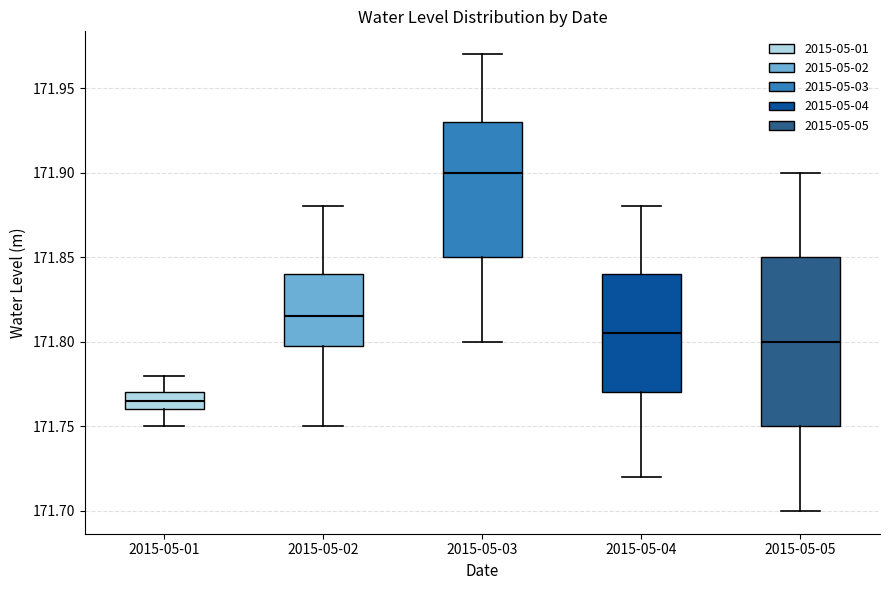

Reading left to right, transcribe this box plot: for each box, give where its median line is, the range the box spans, and where its two whiskers end, as read against the y-axis. The values are not printed on the chart, so give them approximately, as read against the axis.

2015-05-01: median 171.765, box 171.760 to 171.770, whiskers 171.750 to 171.780
2015-05-02: median 171.815, box 171.800 to 171.840, whiskers 171.750 to 171.880
2015-05-03: median 171.900, box 171.850 to 171.930, whiskers 171.800 to 171.970
2015-05-04: median 171.805, box 171.770 to 171.840, whiskers 171.720 to 171.880
2015-05-05: median 171.800, box 171.750 to 171.850, whiskers 171.700 to 171.900